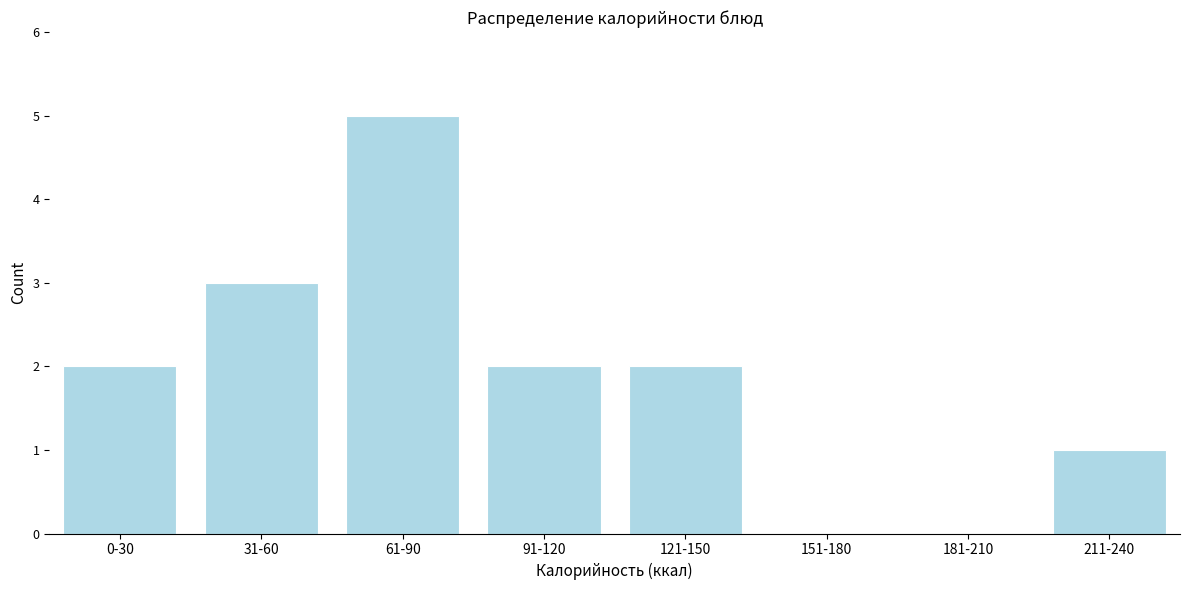

Reading left to right, what are all the values shown in this chart?

0-30=2	31-60=3	61-90=5	91-120=2	121-150=2	151-180=0	181-210=0	211-240=1